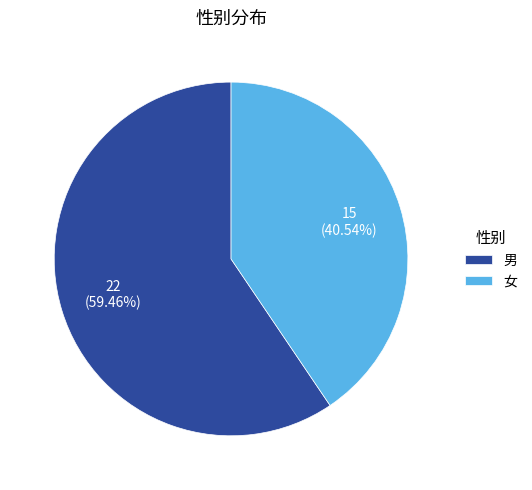

Approximately how many times larger is the value at 男 compared to 女?

1.5